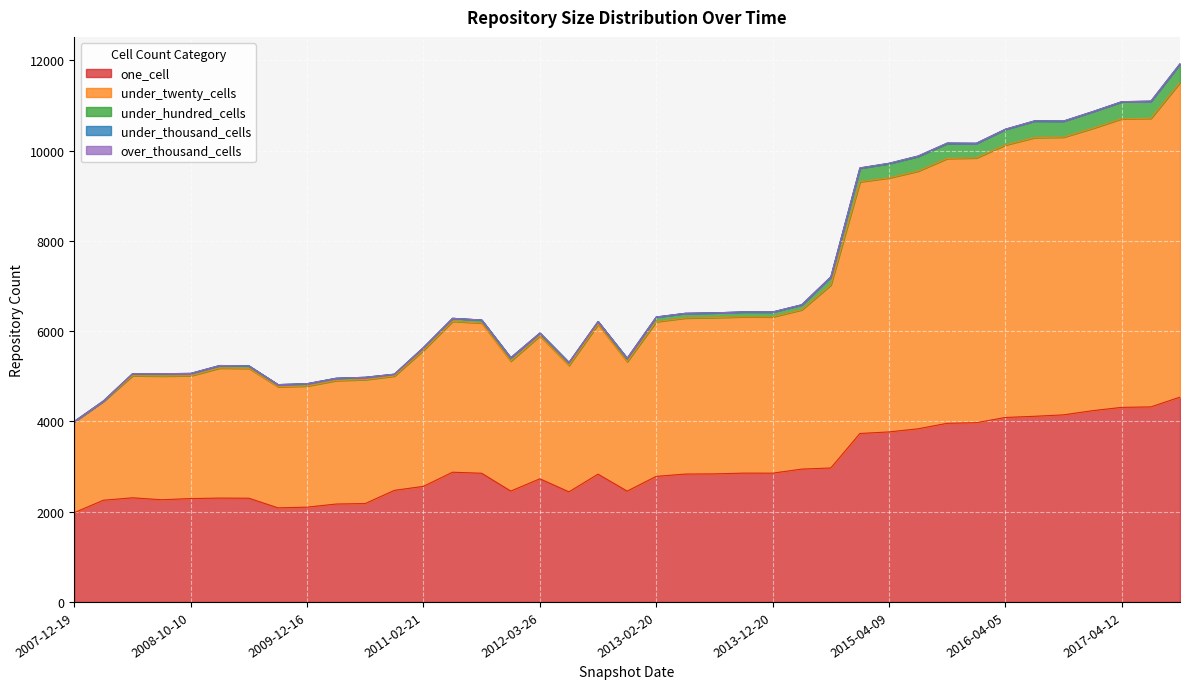

True or false: under_hundred_cells has a value of 2191 at 2012-10-31.

False